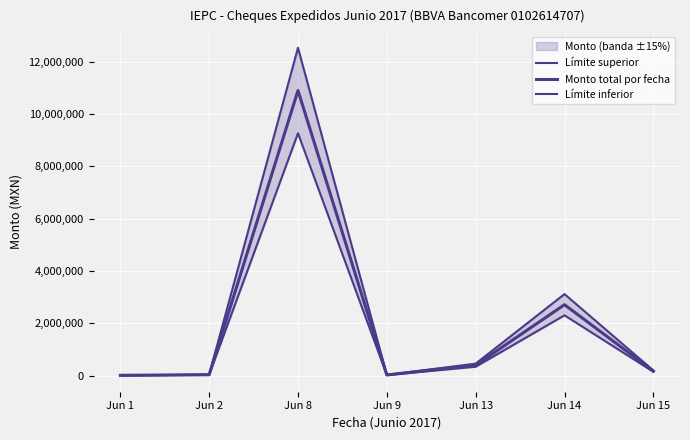

The value of Límite superior at Jun 14 is 3115473.9. True or false?

True